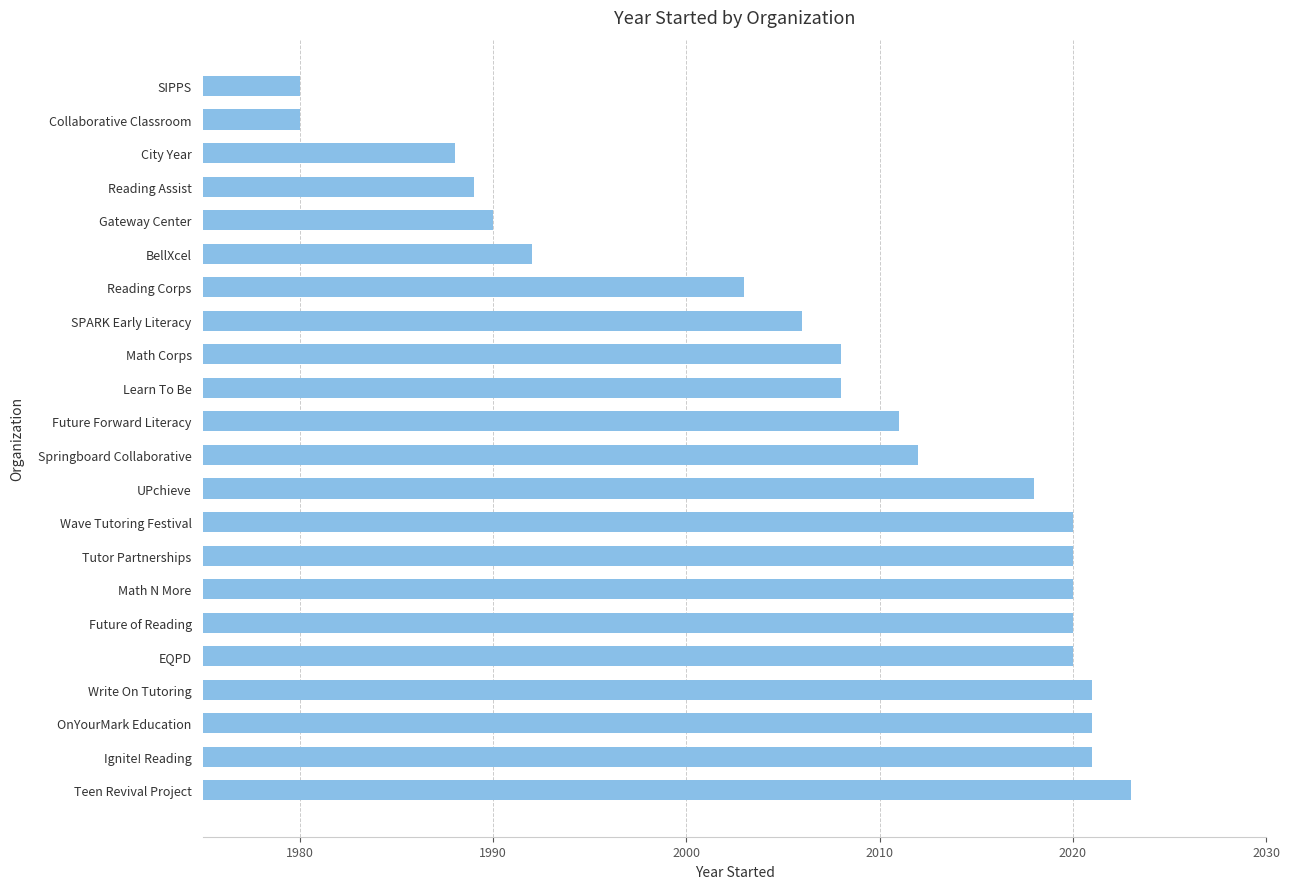

What is the difference between the maximum and minimum values?

43